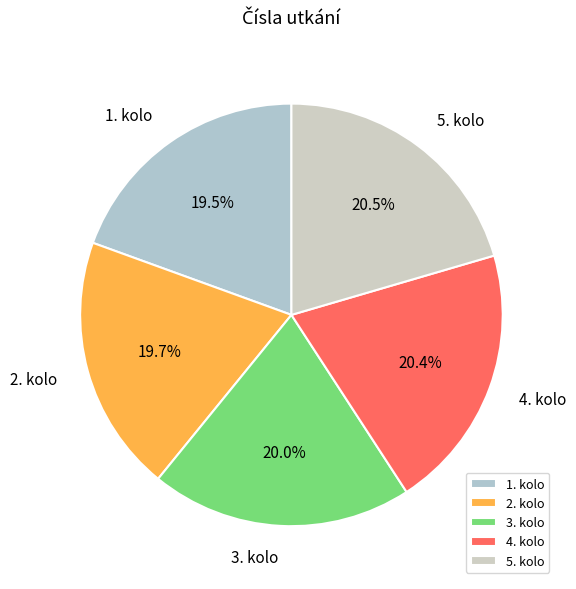

Is the sum of 3. kolo and 2. kolo greater than half?

No